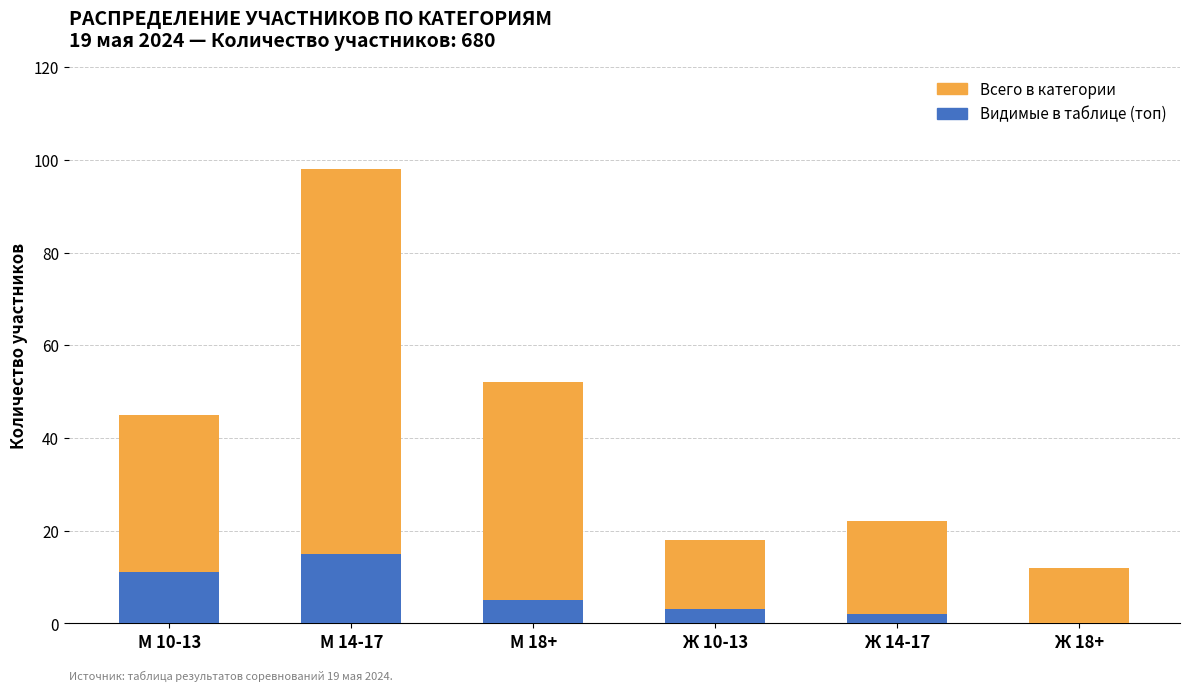

At which category is the sum across all series the highest?

М 14-17